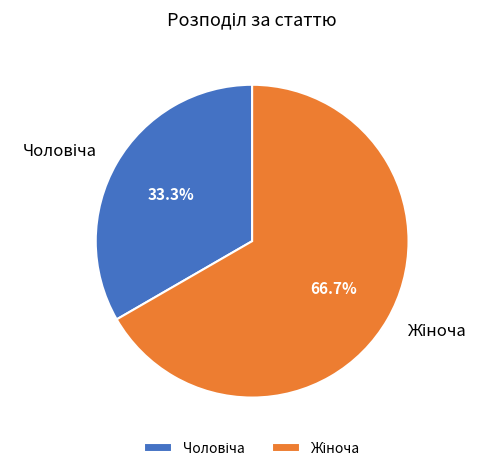

Is there any slice that represents more than half of the pie?

Yes